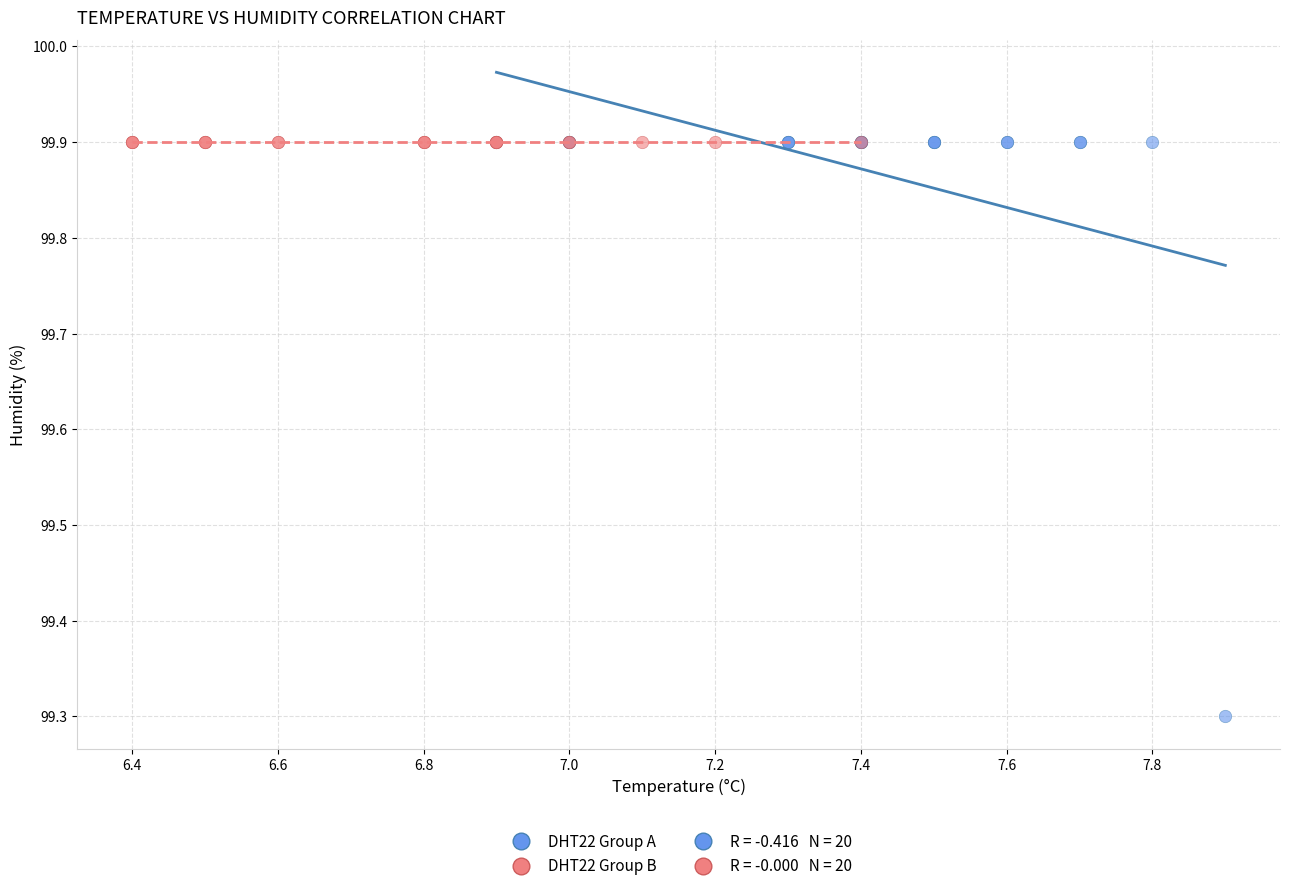

Which series contains the lowest Y value?

DHT22 Group A